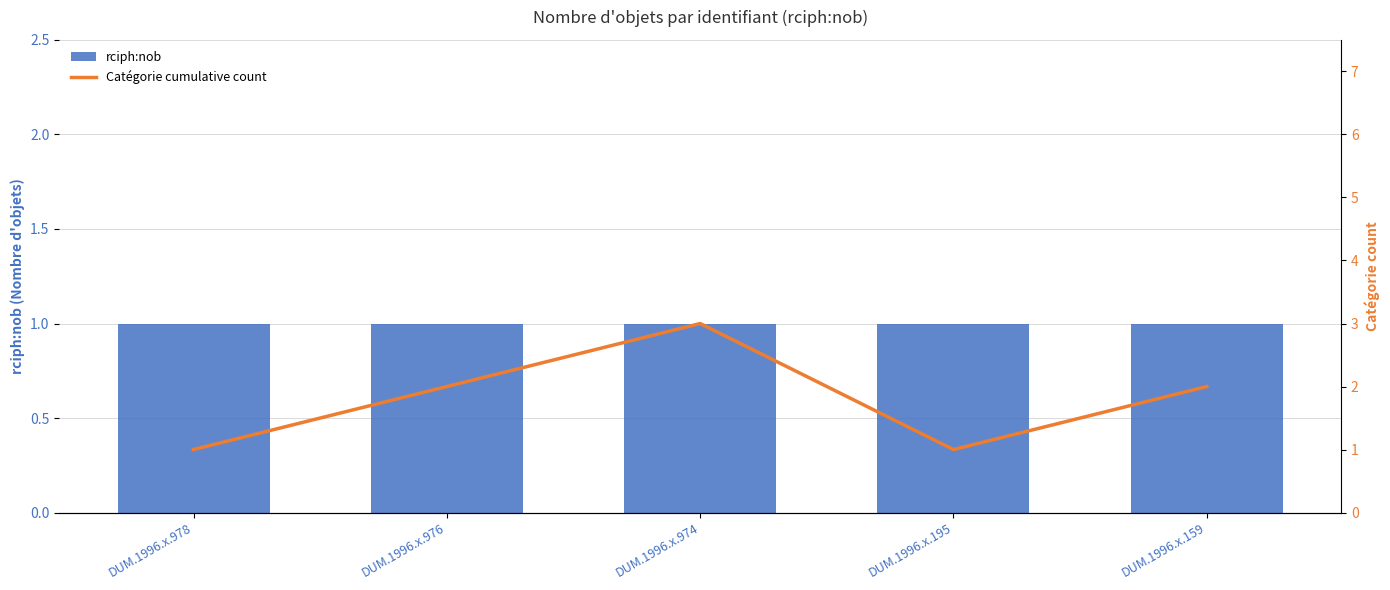

Count the number of categories in the chart.

5